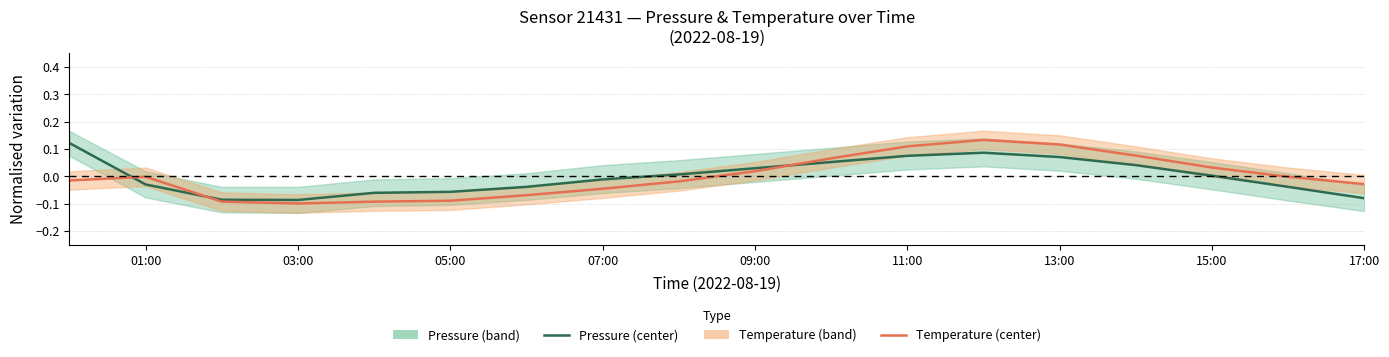

What is the label of the 7th point from the left?

13:00